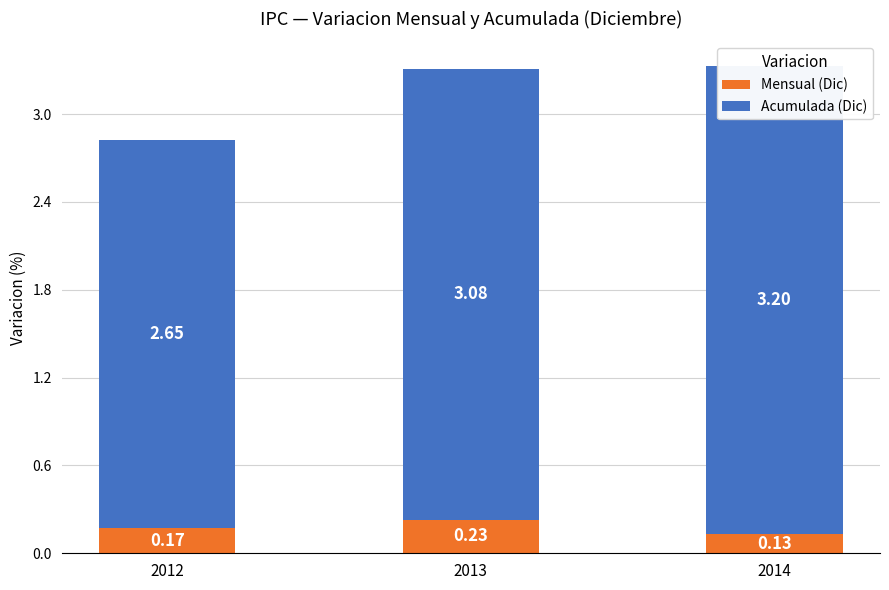

Count the Acumulada (Dic) values in the range 2 to 3.

1